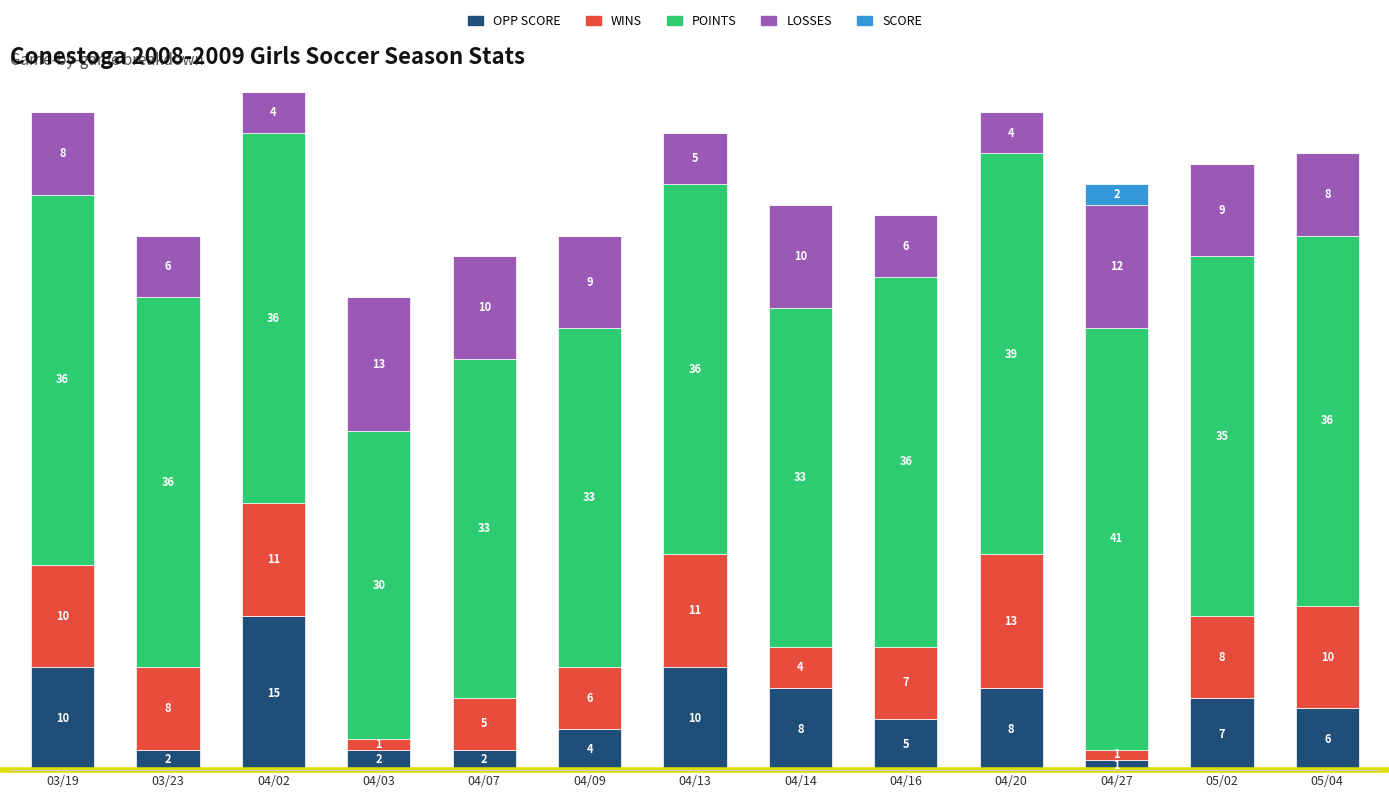

Are the bars grouped side by side (vs. stacked)?

No